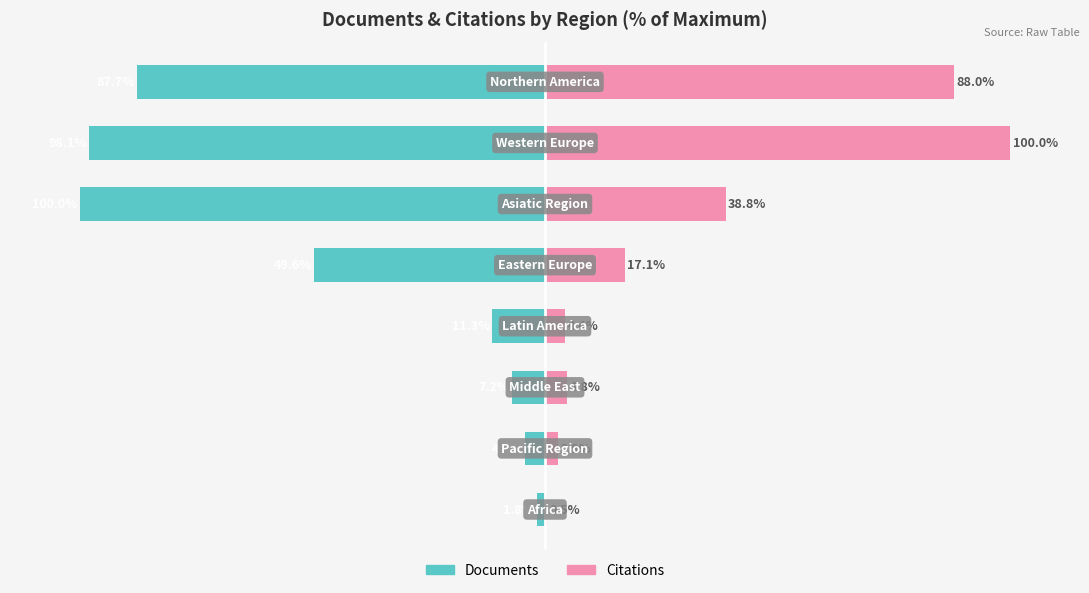

What is the value of the Citations (% of max) bar at the 7th from the left?

2.9